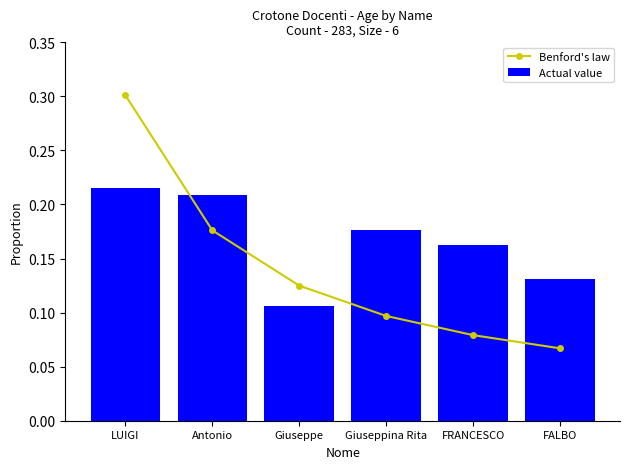

List the labels in order of Benford's law value, largest first.

LUIGI, Antonio, Giuseppe, Giuseppina Rita, FRANCESCO, FALBO